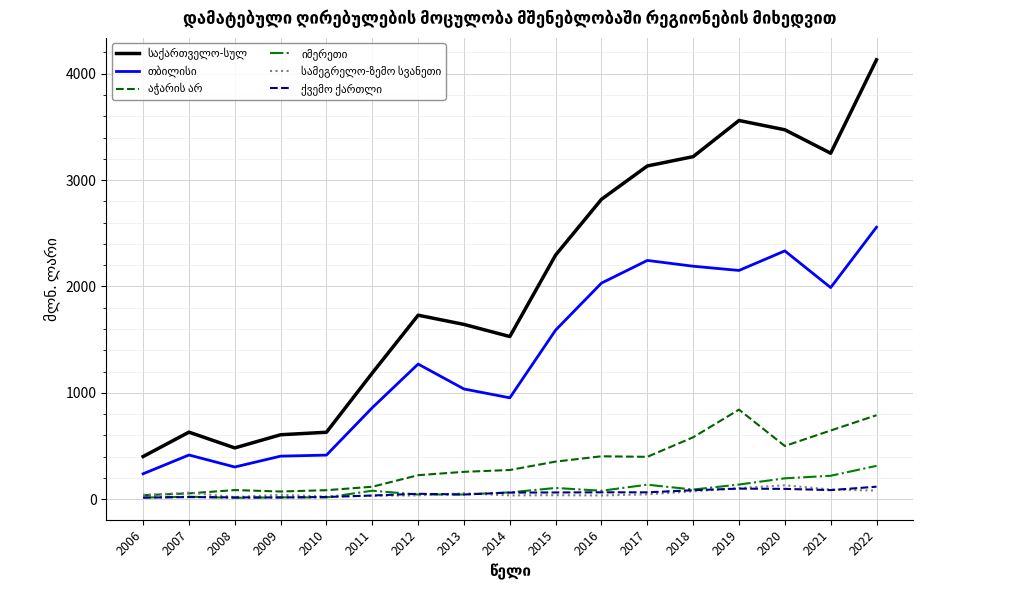

What is the greatest value displayed?

4131.2